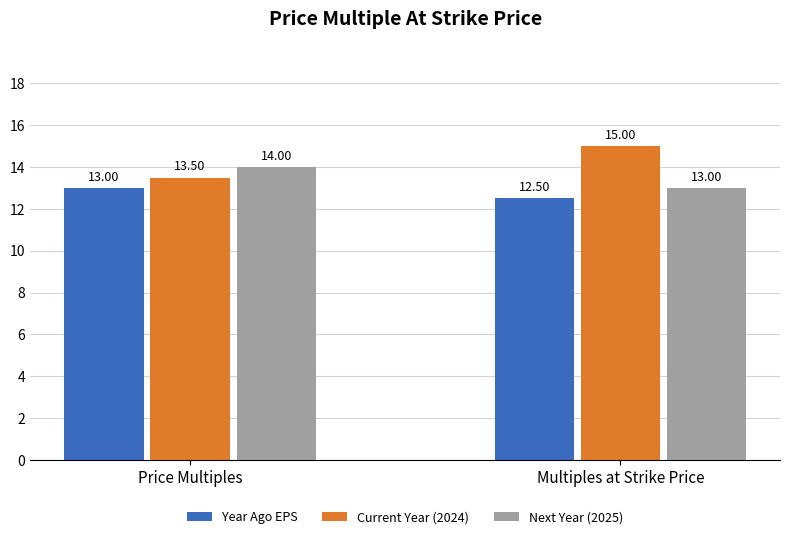

Reading right to left, transcribe all the data shown in this chart.

Year Ago EPS: 12.5	13.0
Current Year (2024): 15.0	13.5
Next Year (2025): 13.0	14.0